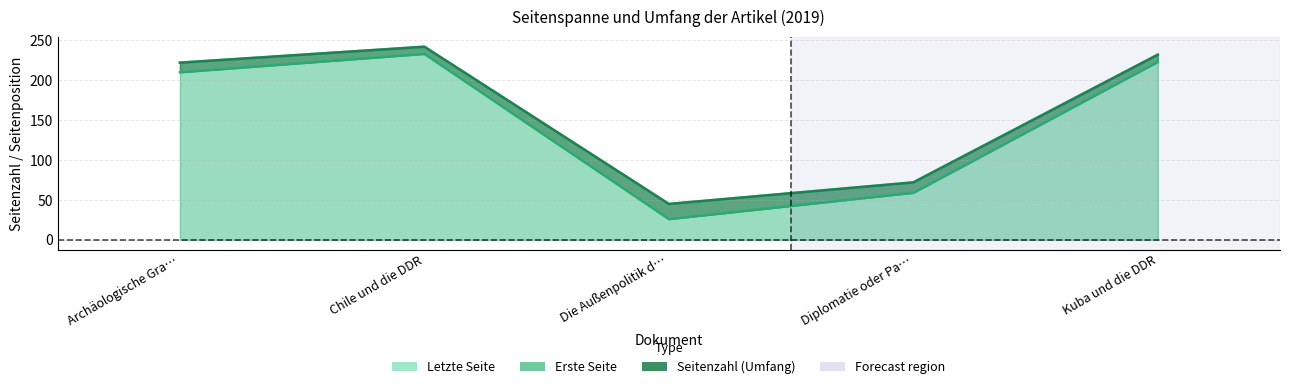

In Erste Seite, how many points are higher than both neighbors (excluding endpoints)?

1